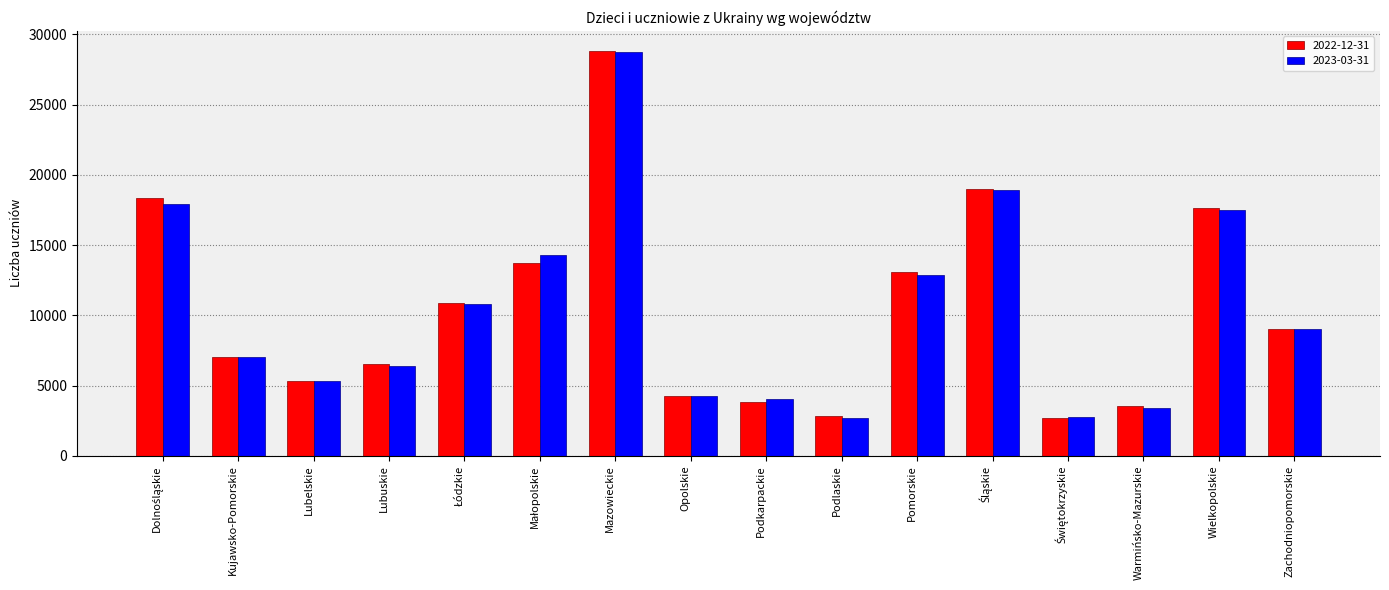

Where is 2022-12-31 nearest to the value 15756?

Wielkopolskie